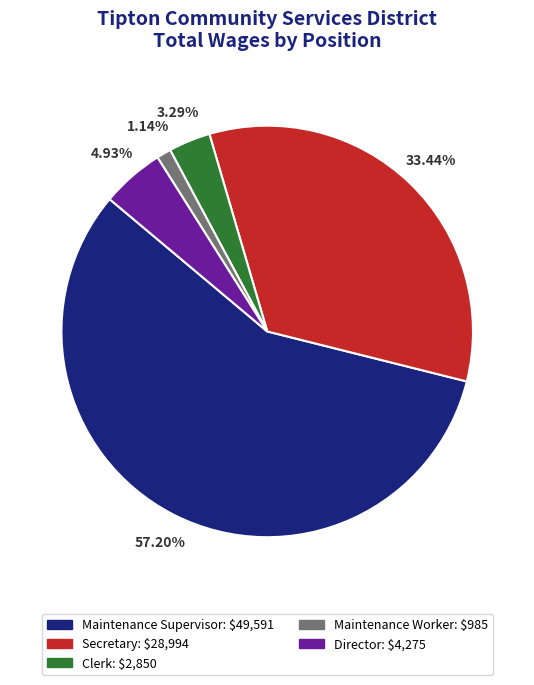

Which has a higher value, Director or Clerk?

Director